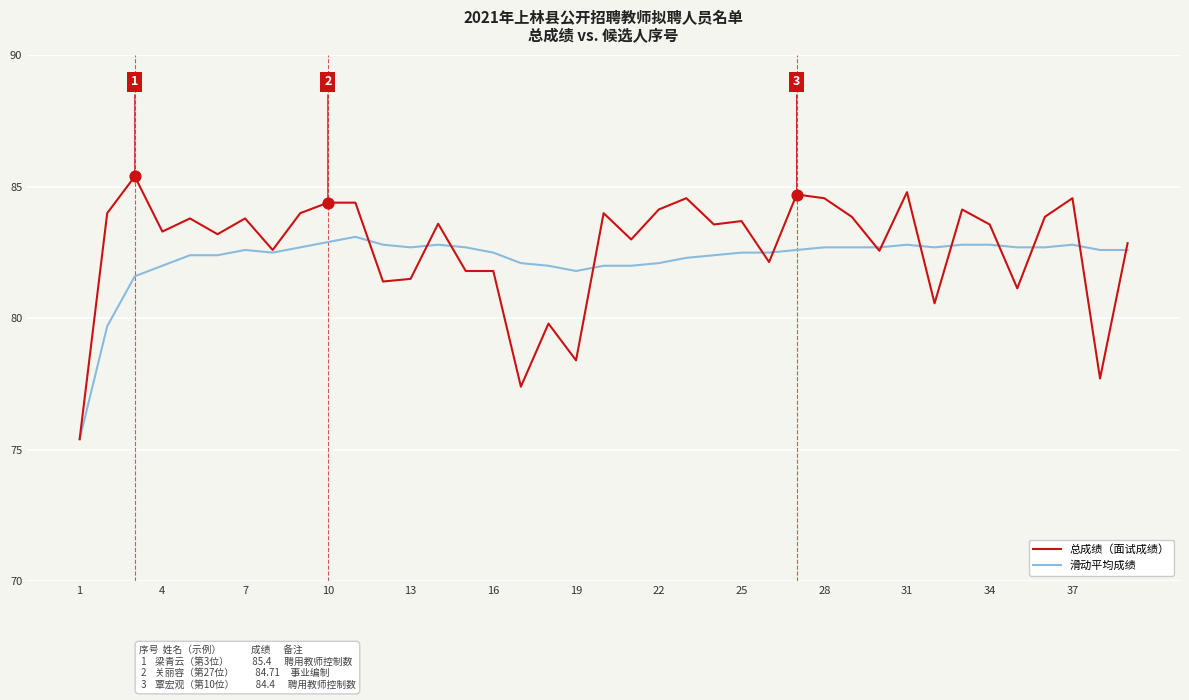

At how many categories does at least one series exceed 81?

38